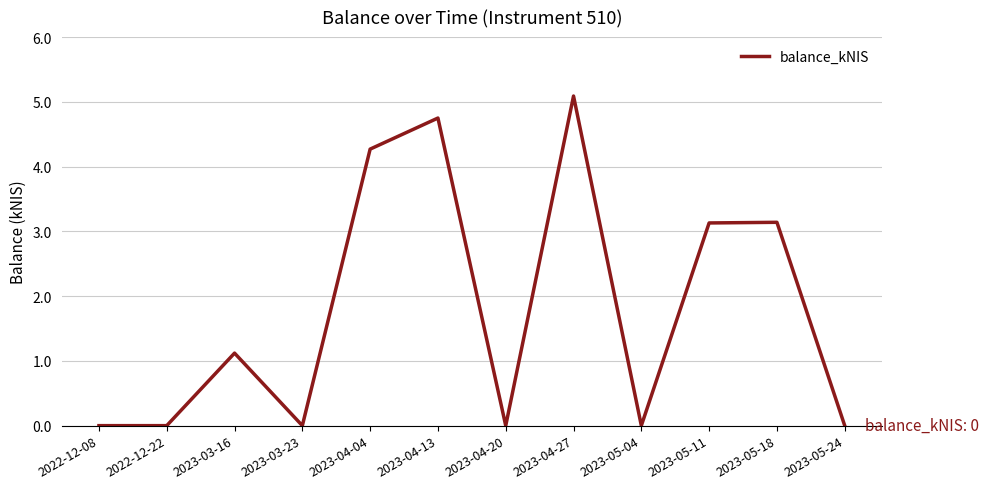

At which label is the value closest to 2?

2023-03-16